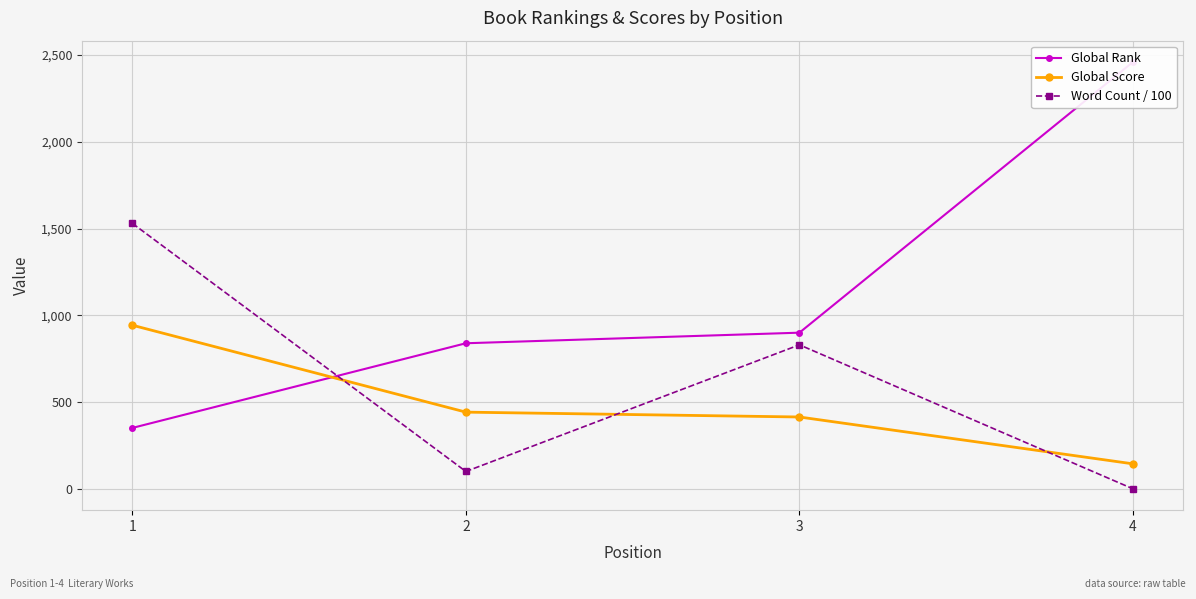

Reading right to left, extract all data points from this chart.

Global Rank: 2460	900	839	351
Global Score: 144	414	442	943
Word Count / 100: 0	830	100	1530